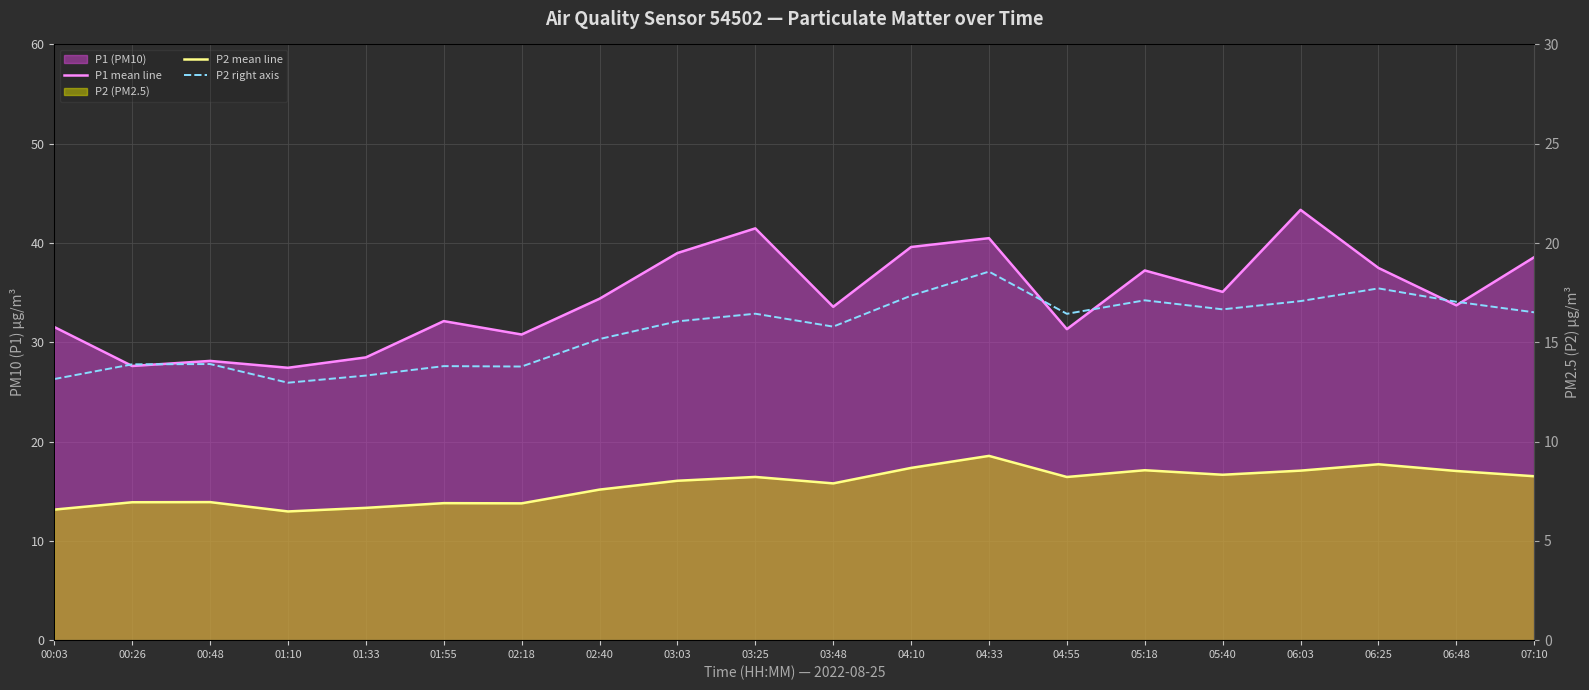

What is the smallest value displayed?

13.0